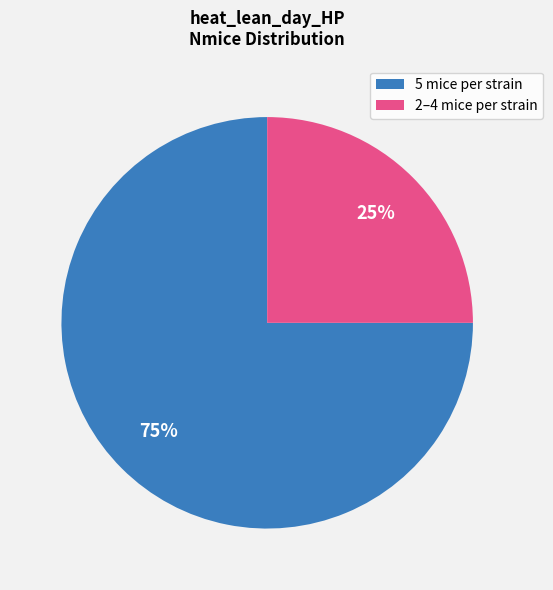

To the nearest percent, what is the average slice percentage?

50%